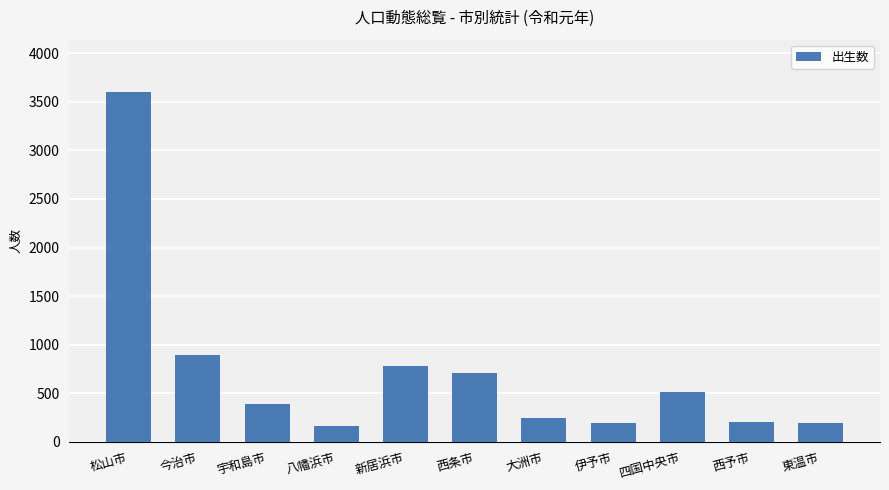

The chart shows a value of 200 at 西予市. True or false?

True